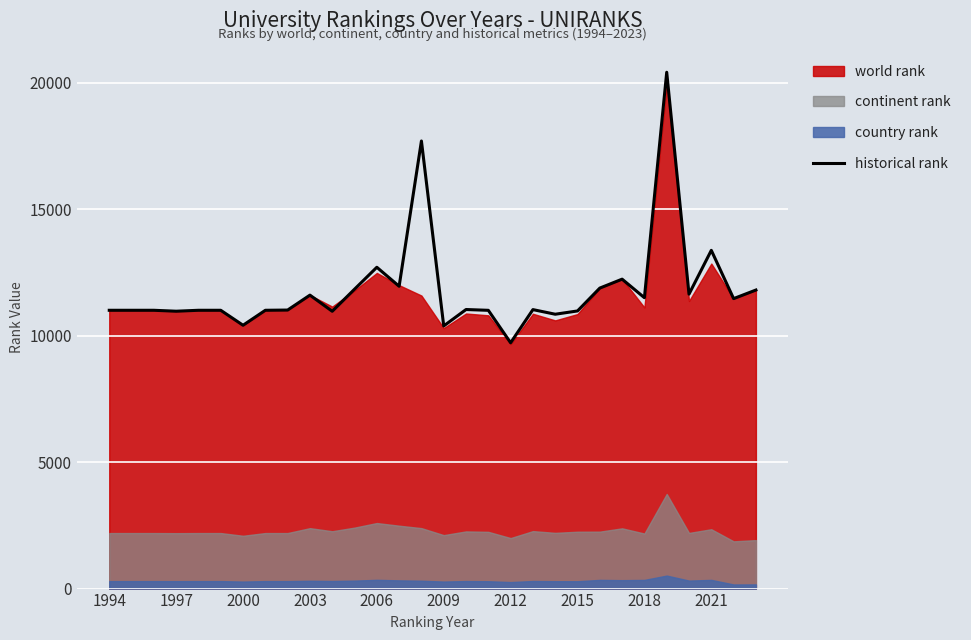

What is the sum of all values?

354395.0